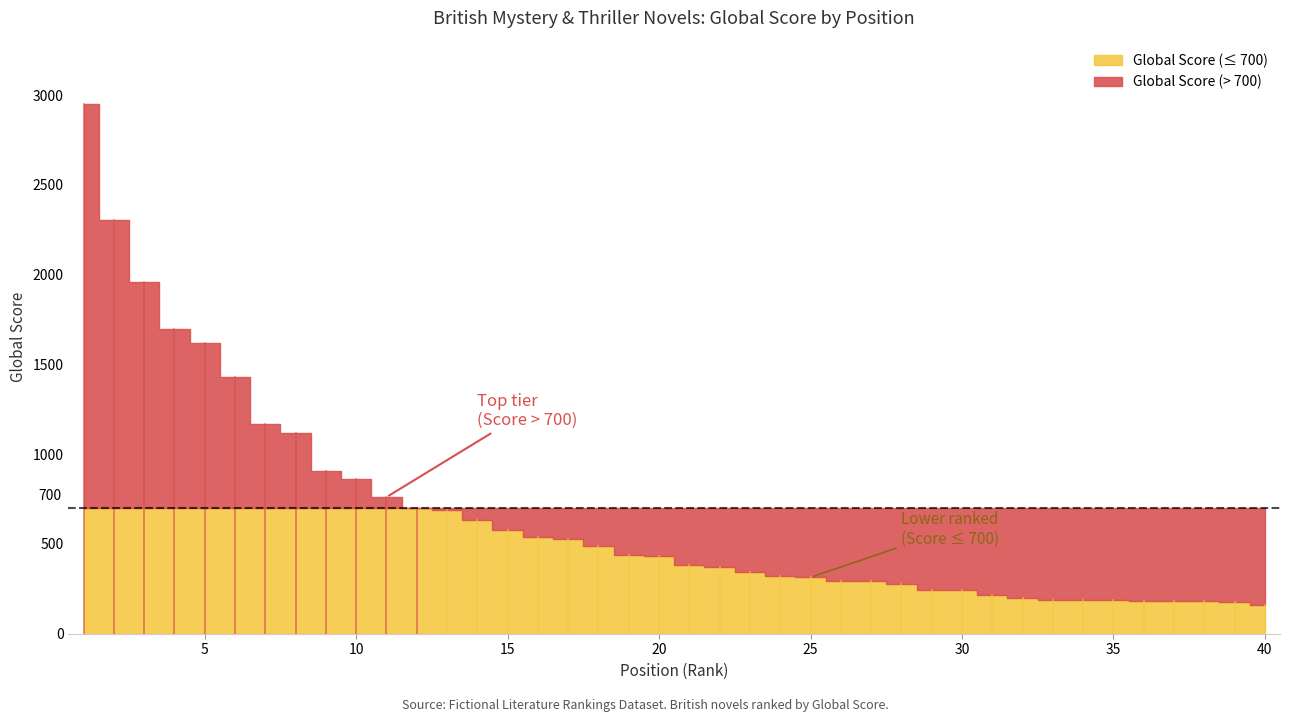

How many times do Global Rank and Global Score cross each other?

1